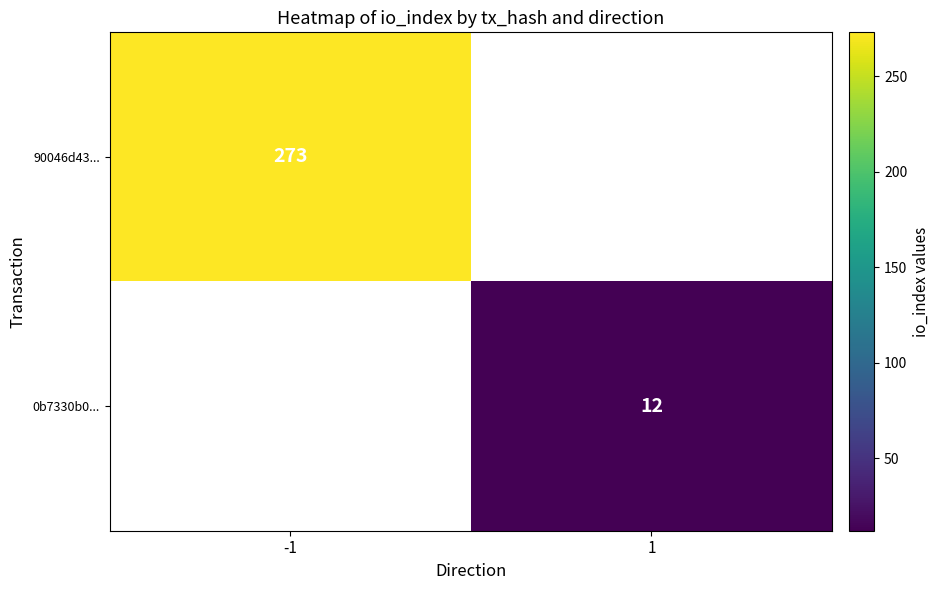

What is the sum of all 0b7330b0... values?

12